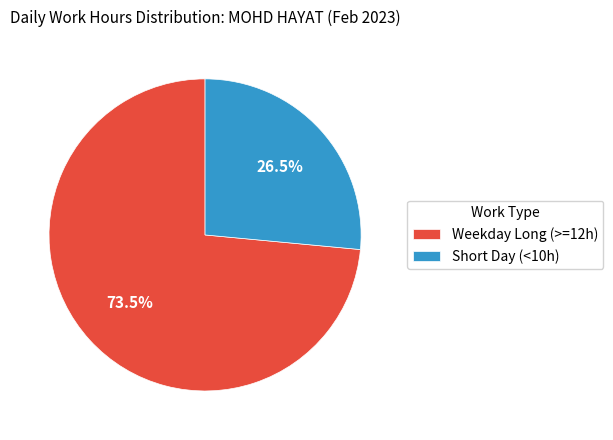

What is the largest slice in the pie chart?

Weekday Long (>=12h)